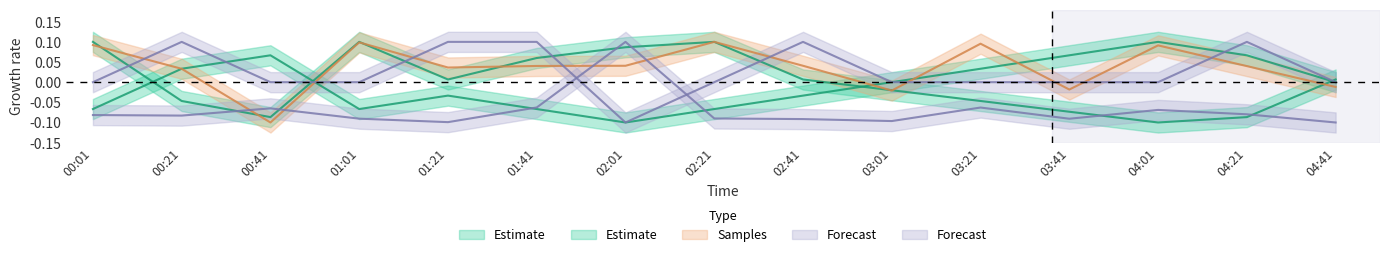

What is the label of the 14th point from the left?

04:21